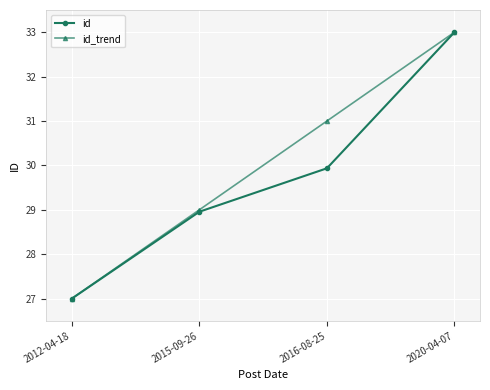

Where is id nearest to the value 30?

2016-08-25